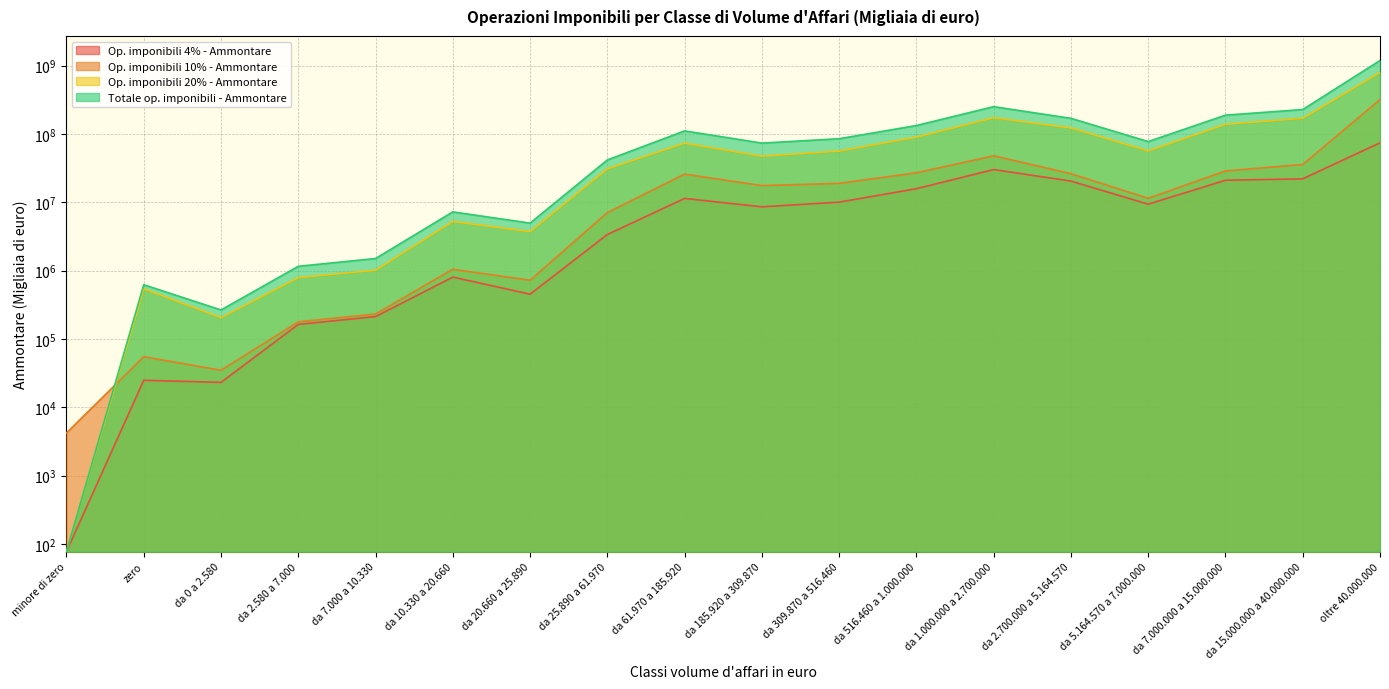

Which series has the largest total across all categories?

Totale op. imponibili - Ammontare